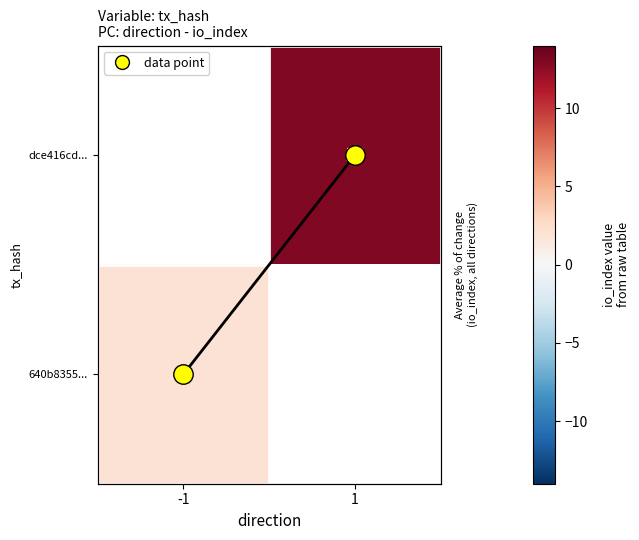

At which label is 640b8355... closest to 2?

-1